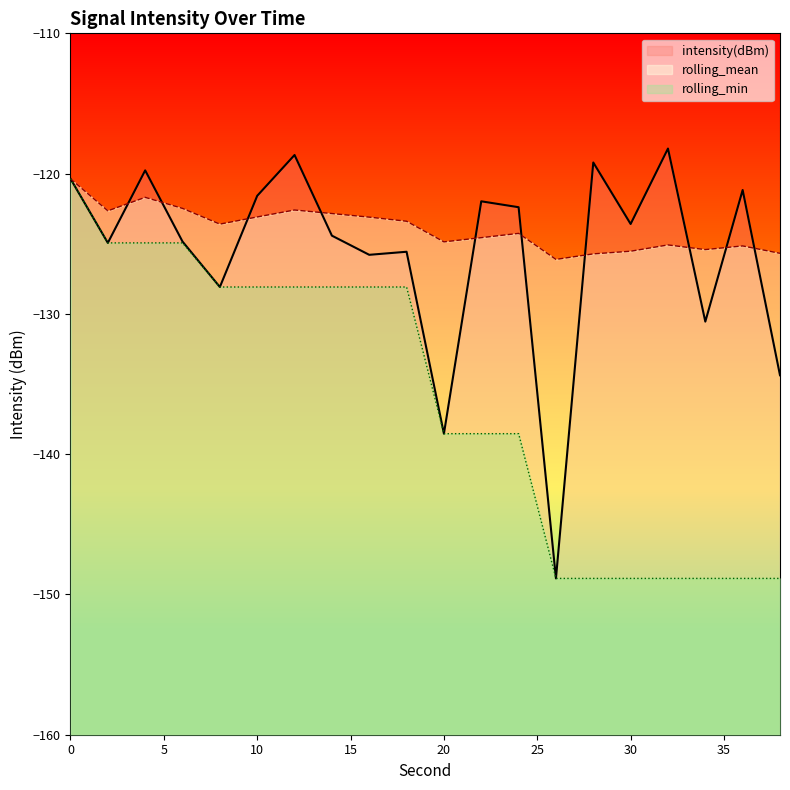

What is the difference between the maximum and minimum values in the rolling_min series?

28.5